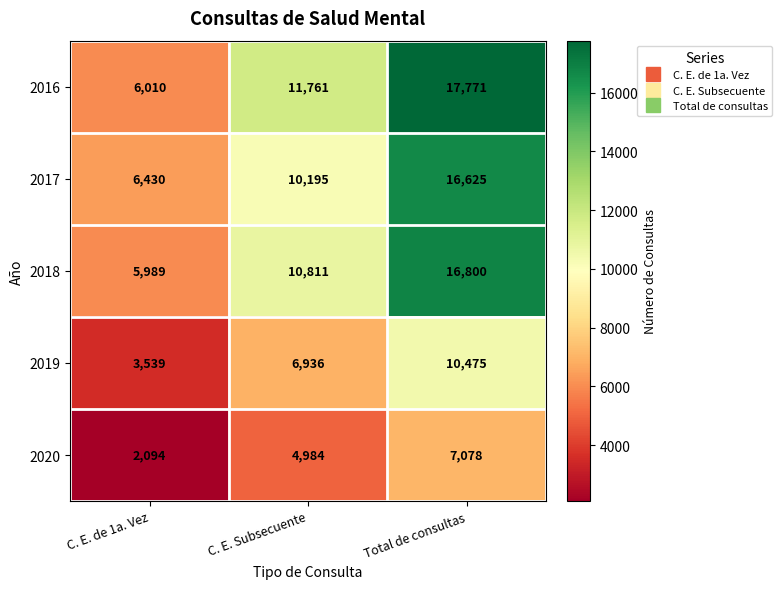

What value does the 2019 series have at C. E. Subsecuente, to the nearest 50?

6950